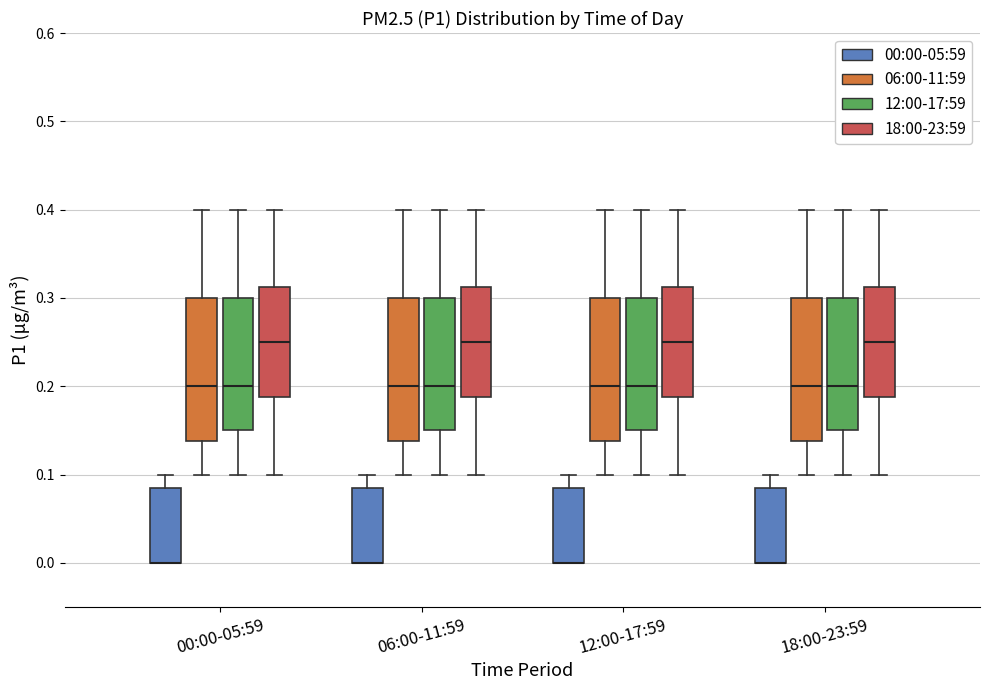

Reading left to right, read every box against the y-axis: the position of its median line, the range the box covers, and the ends of its whiskers. The values are not printed on the chart, so give them approximately, as read against the axis.

00:00-05:59 (00:00-05:59): median 0.00 (drawn on the box's lower edge), box 0.00 to 0.09, whiskers 0.00 to 0.10
00:00-05:59 (06:00-11:59): median 0.20, box 0.14 to 0.30, whiskers 0.10 to 0.40
00:00-05:59 (12:00-17:59): median 0.20, box 0.15 to 0.30, whiskers 0.10 to 0.40
00:00-05:59 (18:00-23:59): median 0.25, box 0.19 to 0.31, whiskers 0.10 to 0.40
06:00-11:59 (00:00-05:59): median 0.00 (drawn on the box's lower edge), box 0.00 to 0.09, whiskers 0.00 to 0.10
06:00-11:59 (06:00-11:59): median 0.20, box 0.14 to 0.30, whiskers 0.10 to 0.40
06:00-11:59 (12:00-17:59): median 0.20, box 0.15 to 0.30, whiskers 0.10 to 0.40
06:00-11:59 (18:00-23:59): median 0.25, box 0.19 to 0.31, whiskers 0.10 to 0.40
12:00-17:59 (00:00-05:59): median 0.00 (drawn on the box's lower edge), box 0.00 to 0.09, whiskers 0.00 to 0.10
12:00-17:59 (06:00-11:59): median 0.20, box 0.14 to 0.30, whiskers 0.10 to 0.40
12:00-17:59 (12:00-17:59): median 0.20, box 0.15 to 0.30, whiskers 0.10 to 0.40
12:00-17:59 (18:00-23:59): median 0.25, box 0.19 to 0.31, whiskers 0.10 to 0.40
18:00-23:59 (00:00-05:59): median 0.00 (drawn on the box's lower edge), box 0.00 to 0.09, whiskers 0.00 to 0.10
18:00-23:59 (06:00-11:59): median 0.20, box 0.14 to 0.30, whiskers 0.10 to 0.40
18:00-23:59 (12:00-17:59): median 0.20, box 0.15 to 0.30, whiskers 0.10 to 0.40
18:00-23:59 (18:00-23:59): median 0.25, box 0.19 to 0.31, whiskers 0.10 to 0.40